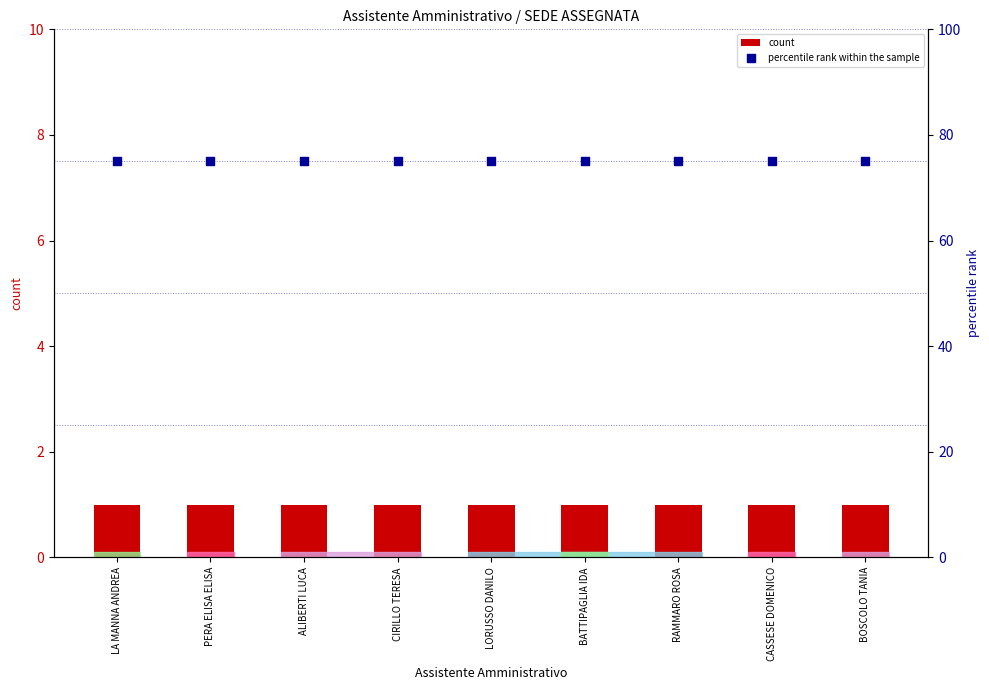

Is the value of percentile rank within the sample at PERA ELISA ELISA greater than the value of count at LORUSSO DANILO?

Yes